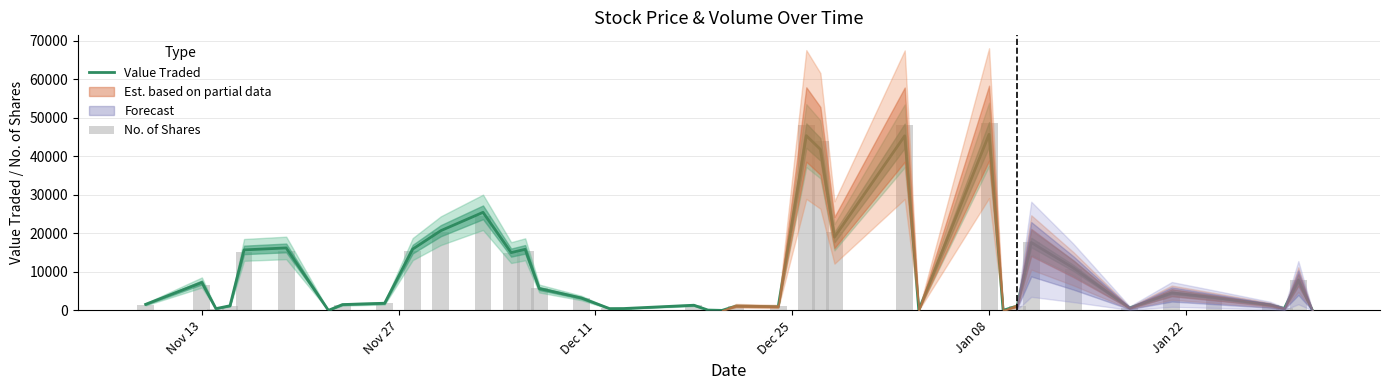

How many data points in No. of Shares are above 3250?

19